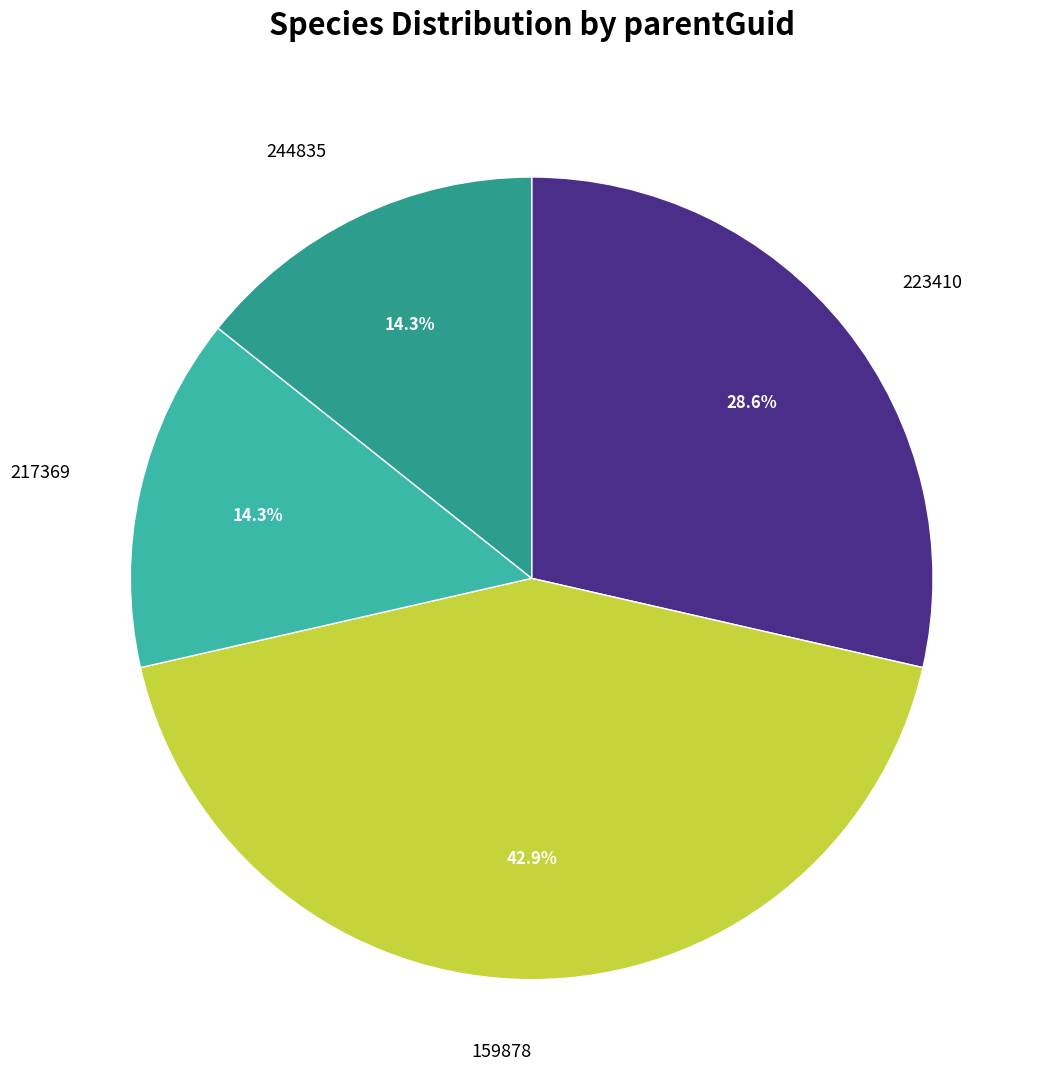

What is the total percentage of 223410 and 244835?

42.9%